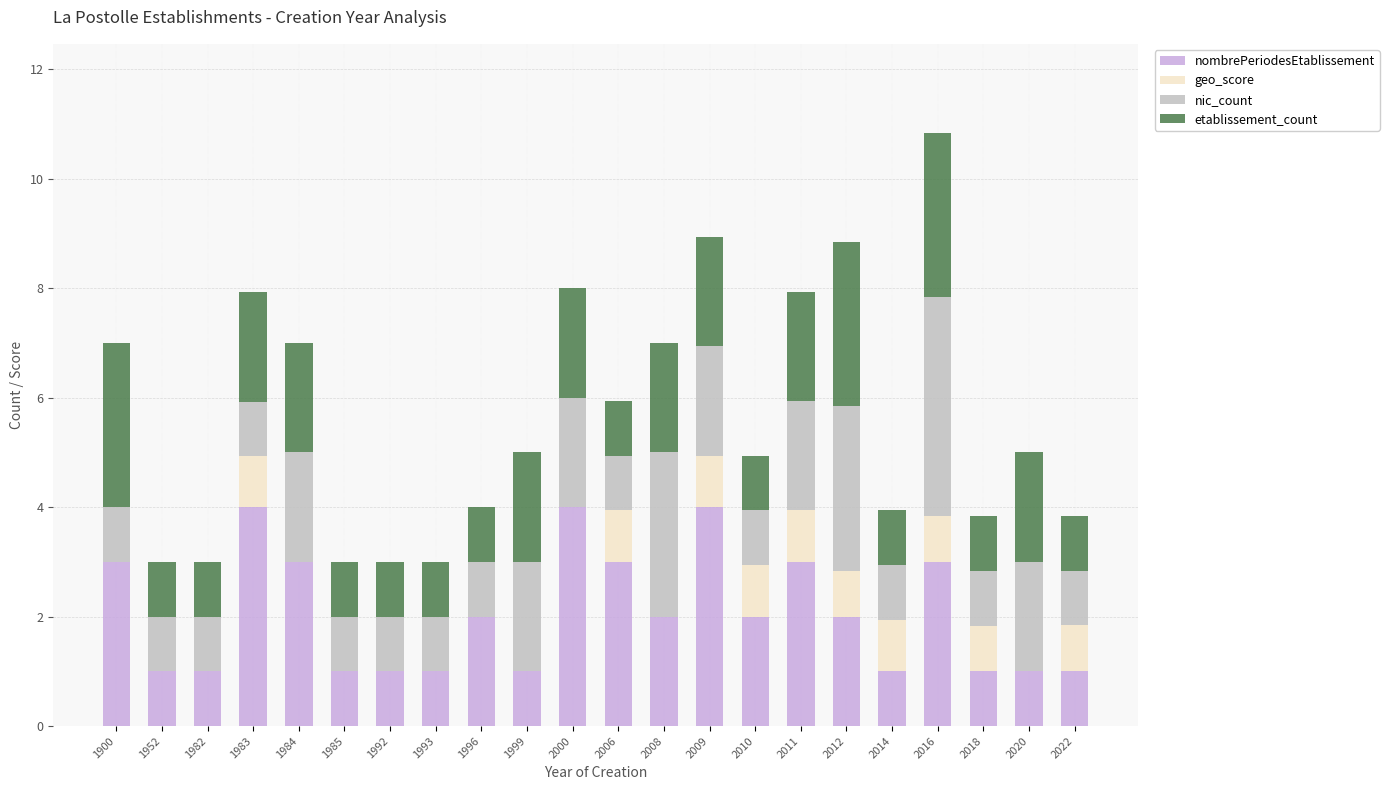

What is the total value across all series at 2016?

10.8